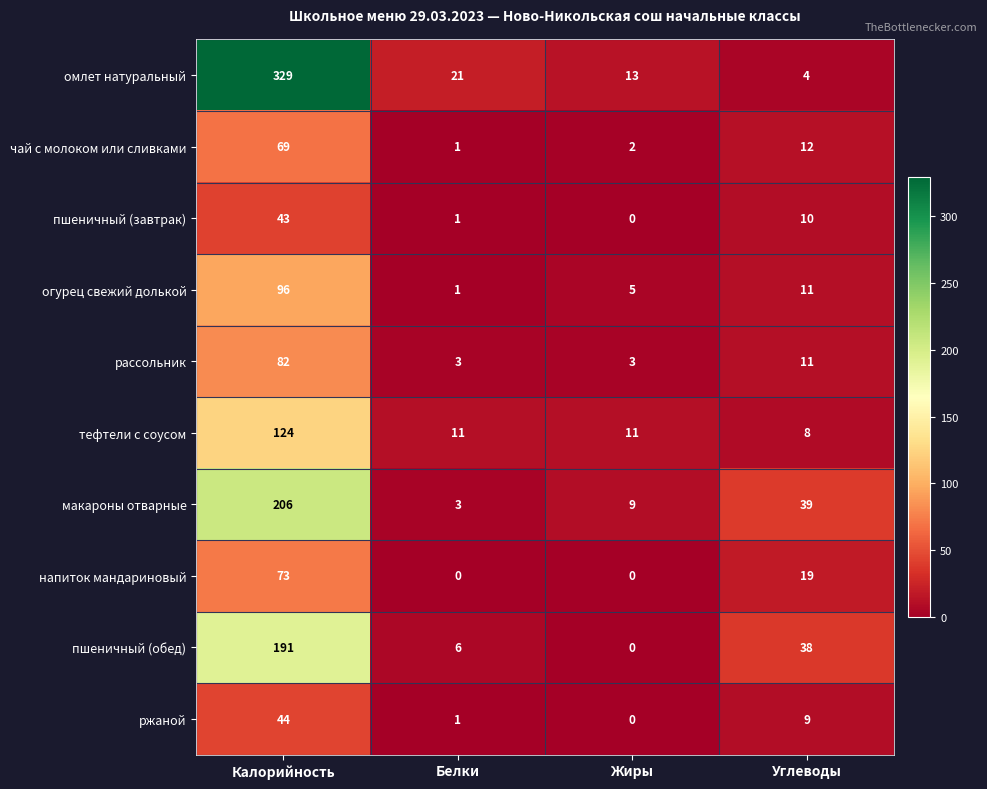

How many values in the ржаной series are below 9?

2